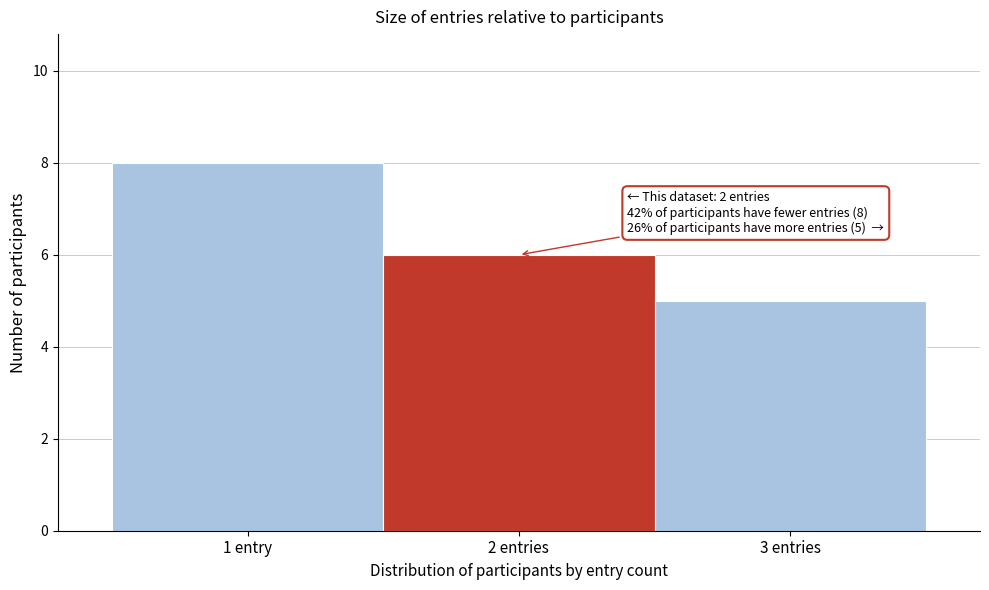

Reading left to right, transcribe all the data shown in this chart.

1 entry=8	2 entries=6	3 entries=5